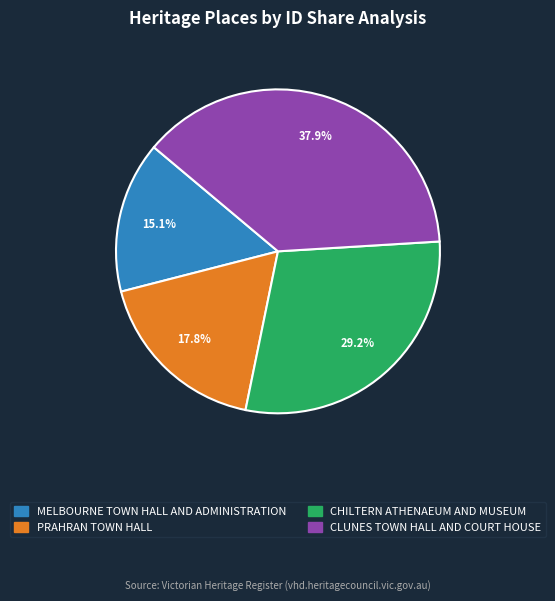

Is it true that PRAHRAN TOWN HALL is 18% of the pie?

True